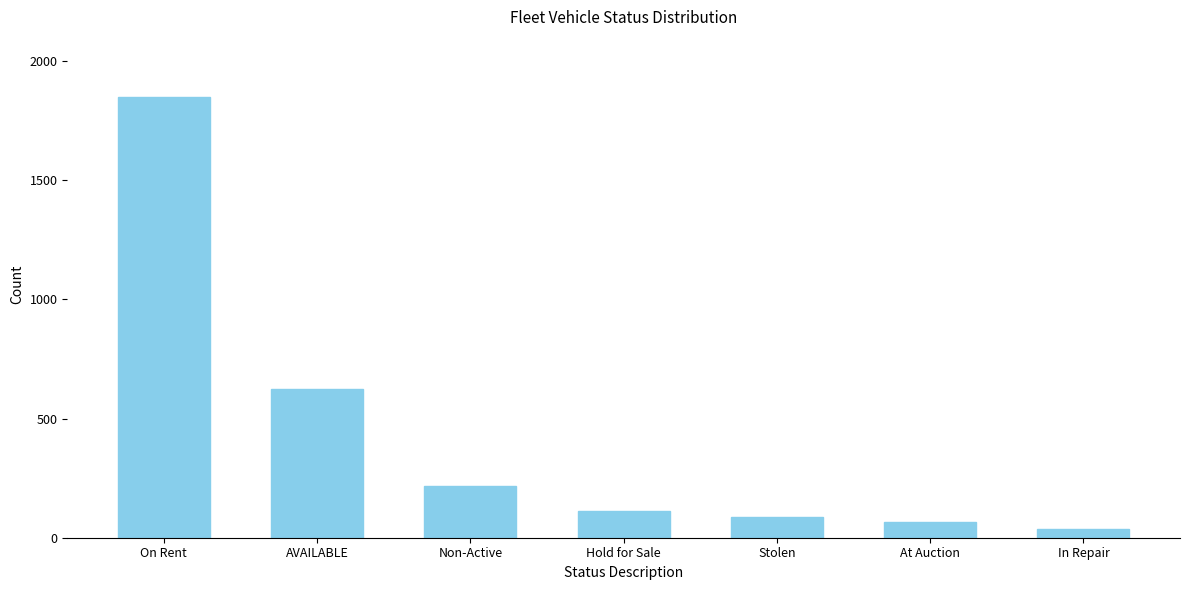

Reading left to right, list all the values displayed in this chart.

1847	623	215	112	89	67	38